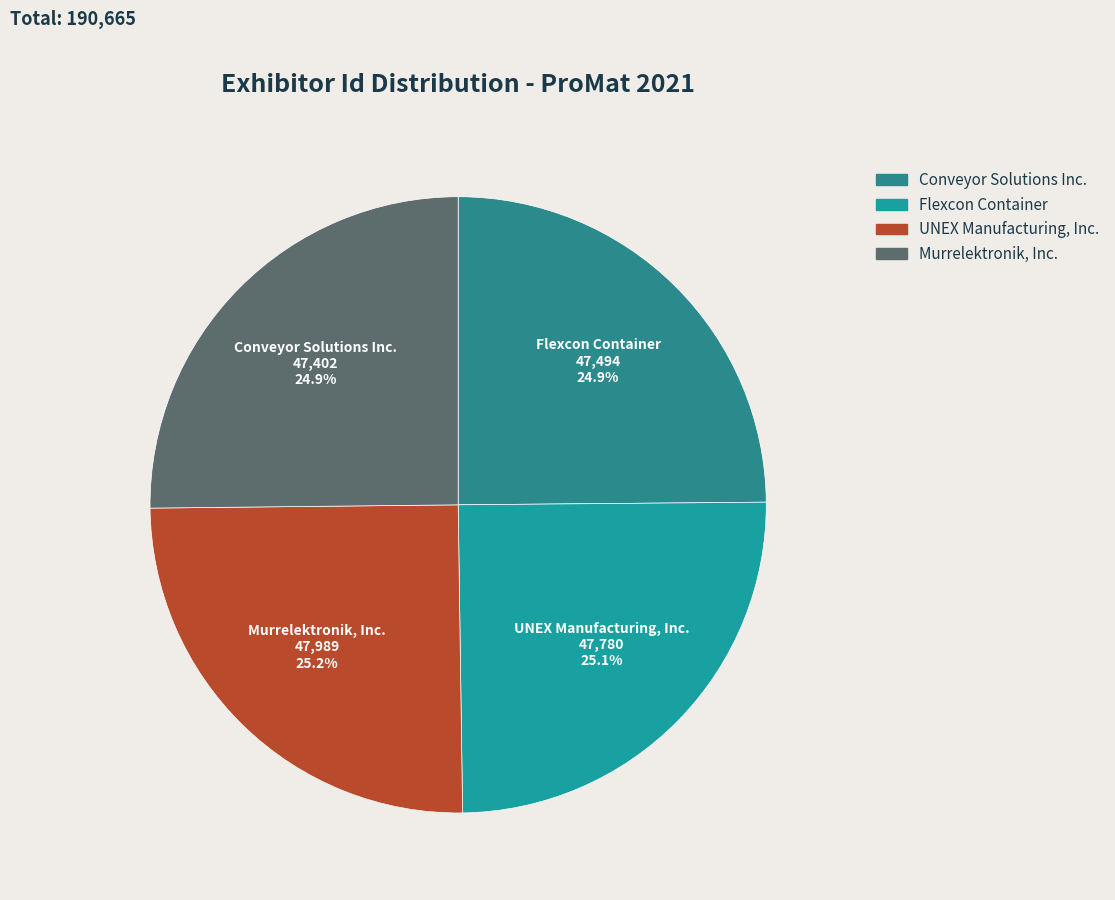

What is the smallest slice in the pie chart?

Conveyor Solutions Inc.